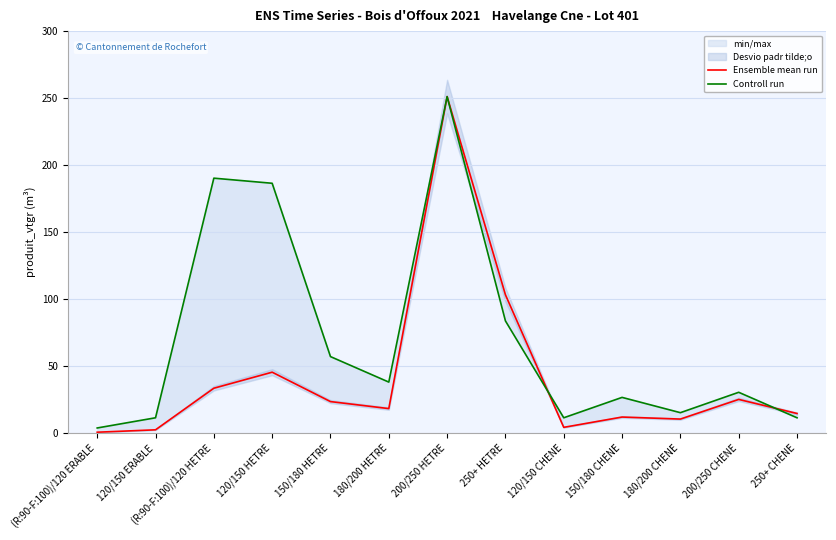

List the labels in order of Ensemble mean run value, largest first.

200/250 HETRE, 250+ HETRE, 120/150 HETRE, (R:90-F:100)/120 HETRE, 200/250 CHENE, 150/180 HETRE, 180/200 HETRE, 250+ CHENE, 150/180 CHENE, 180/200 CHENE, 120/150 CHENE, 120/150 ERABLE, (R:90-F:100)/120 ERABLE